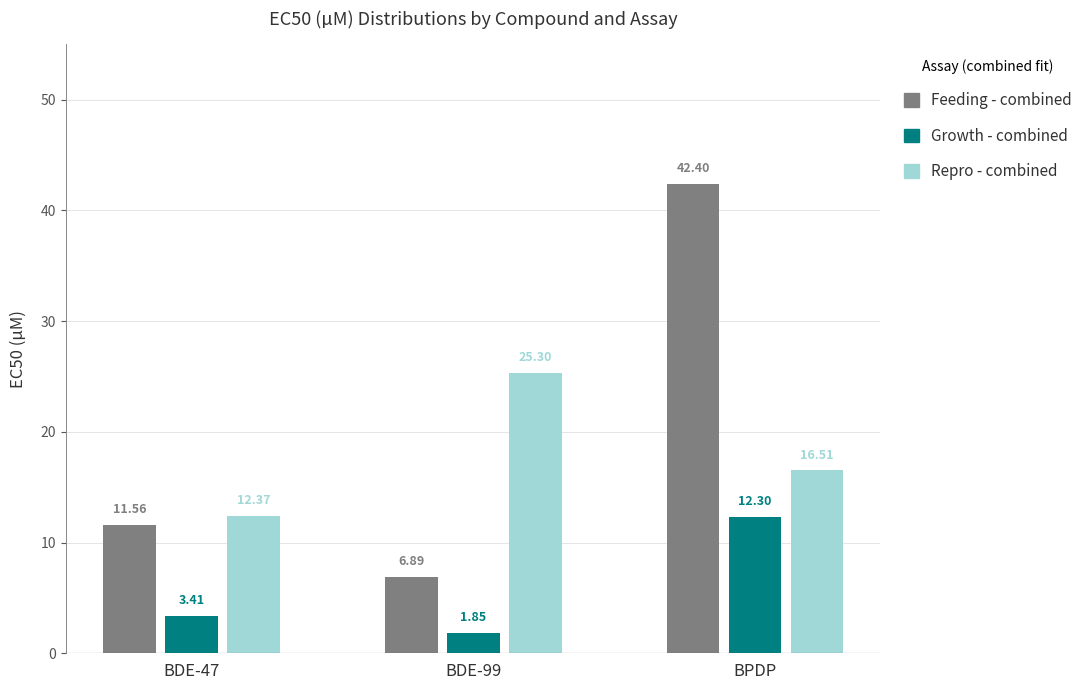

What is the difference between the maximum and minimum values in the Repro - combined series?

12.9